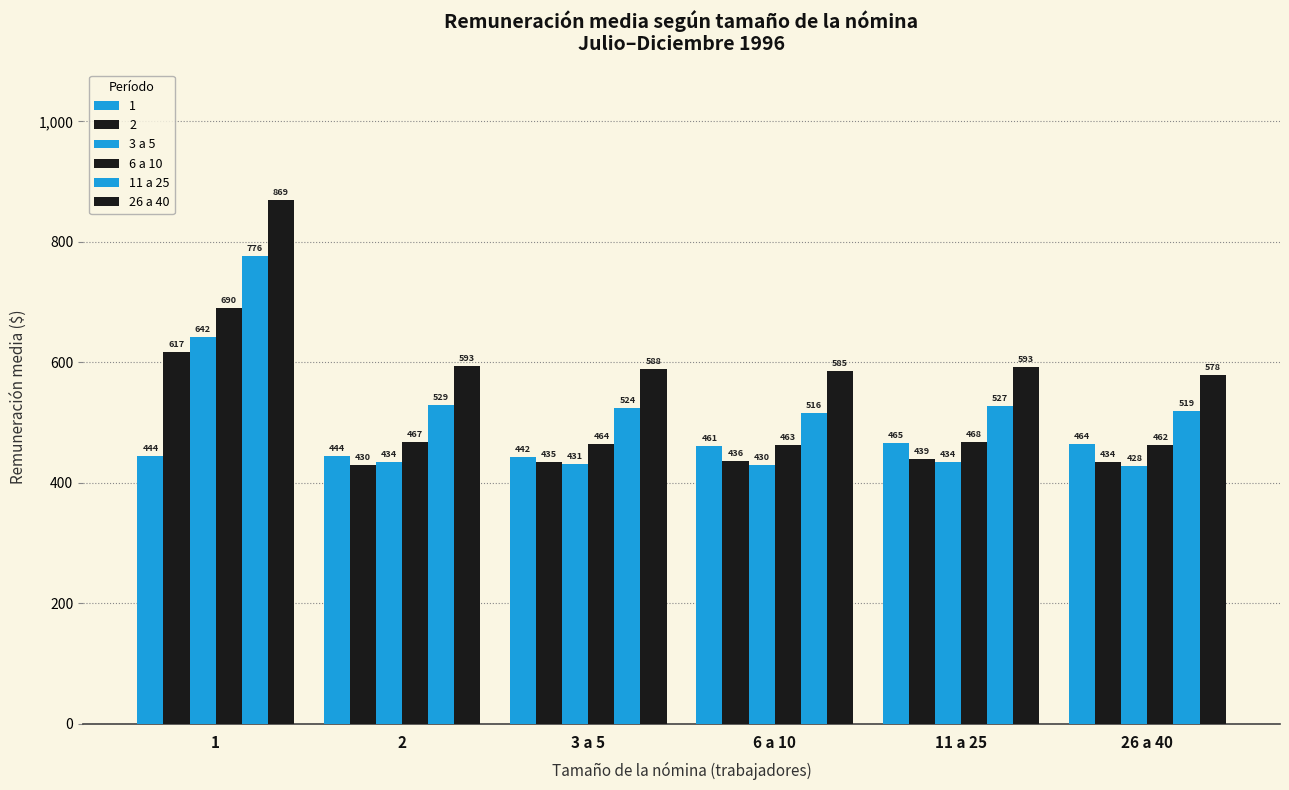

What is the smallest value displayed?

428.2